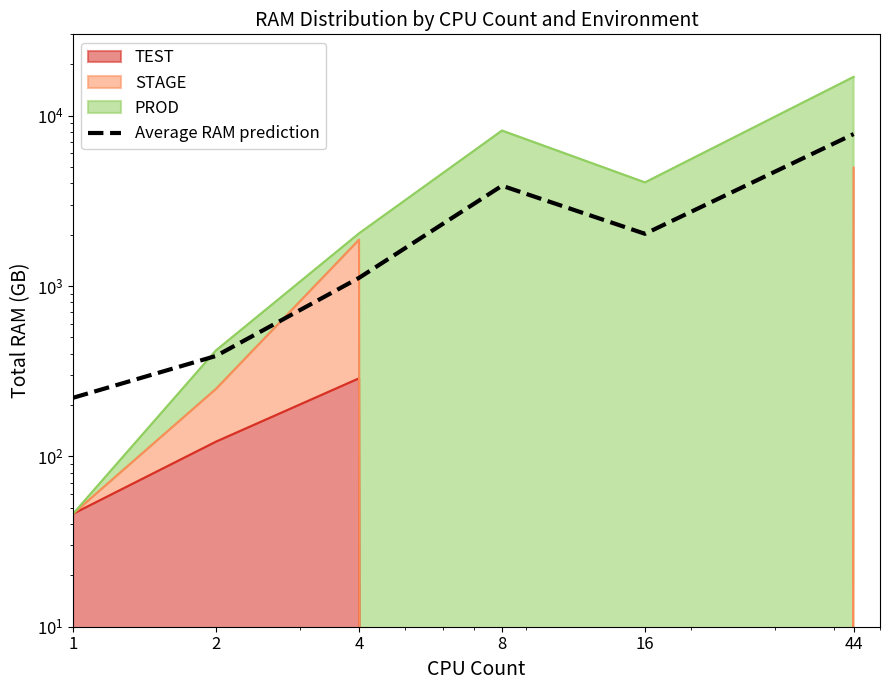

What is the difference between the second highest and second lowest values?

3487.9